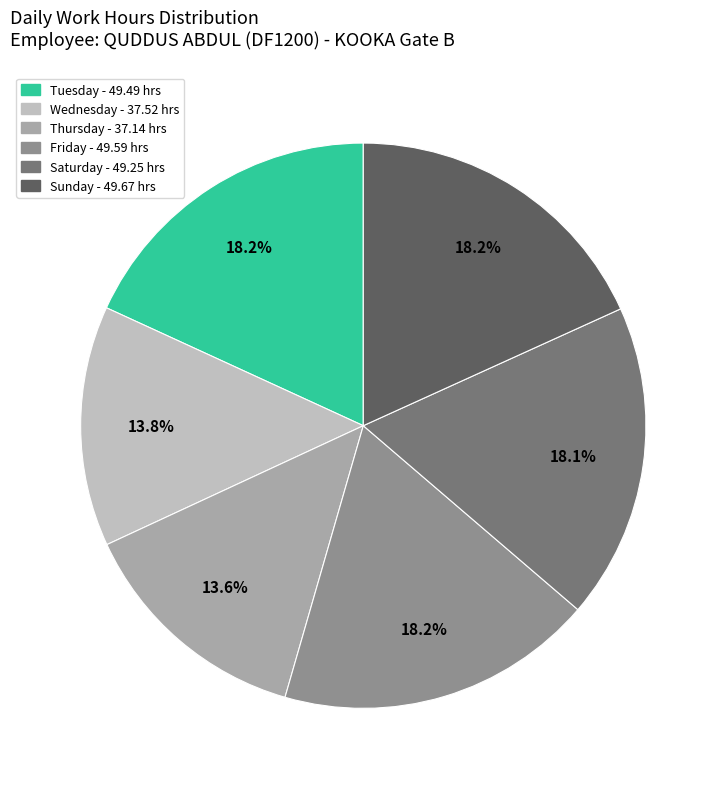

Is there any slice that represents more than half of the pie?

No